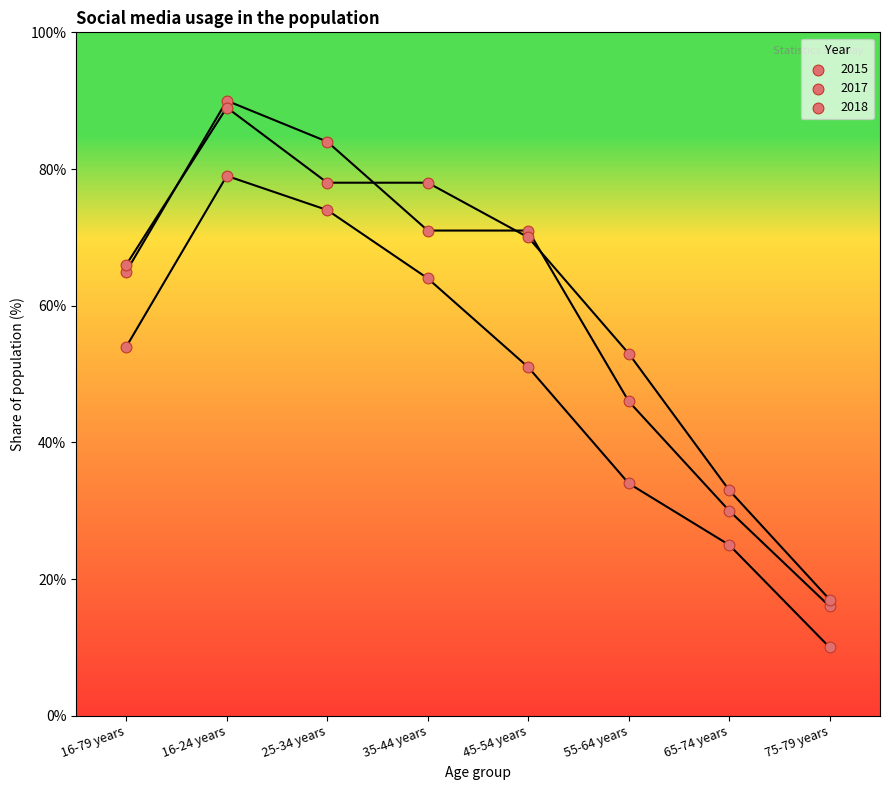

How many points are shown in the scatter plot?

24